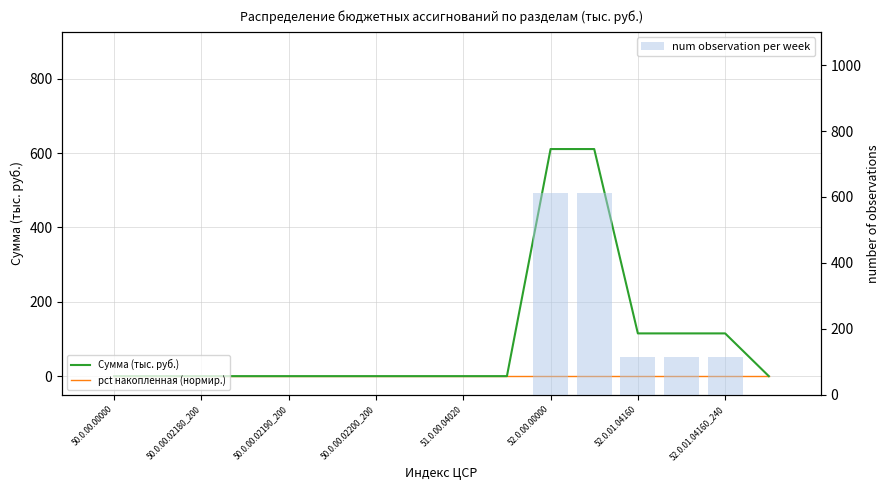

Which label corresponds to the smallest value in the chart?

50.0.00.00000